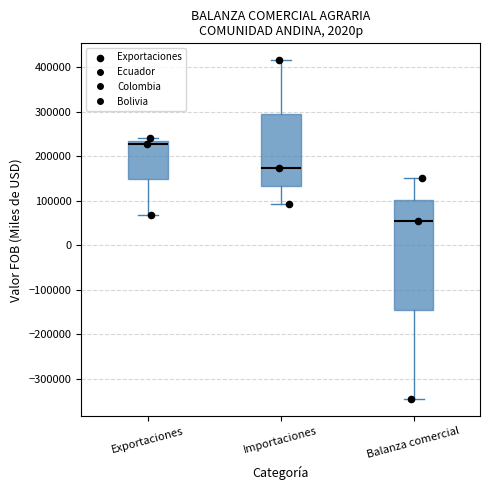

Comparing the boxes themselves (not the whiskers), which one is the tallest?

Balanza comercial